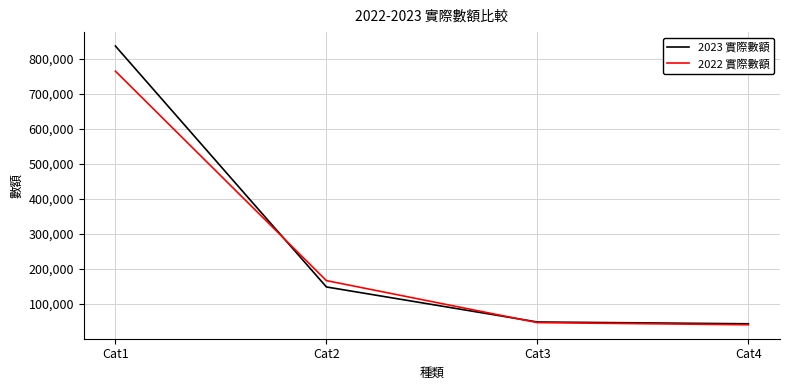

How many categories are shown in the chart?

4